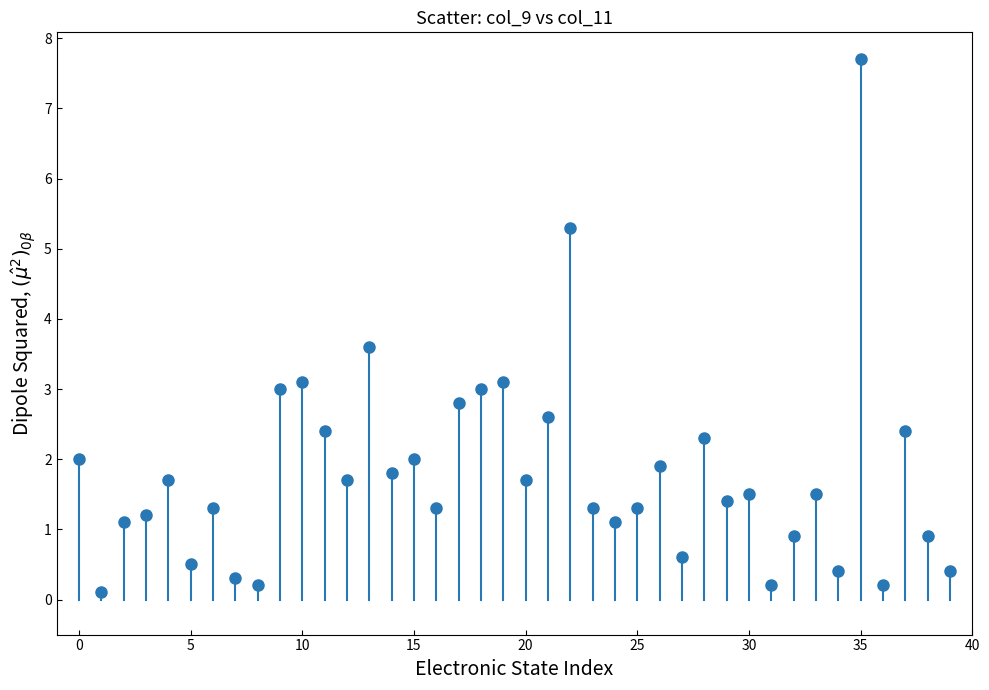

What is the range of Y values (max minus min)?

7.6